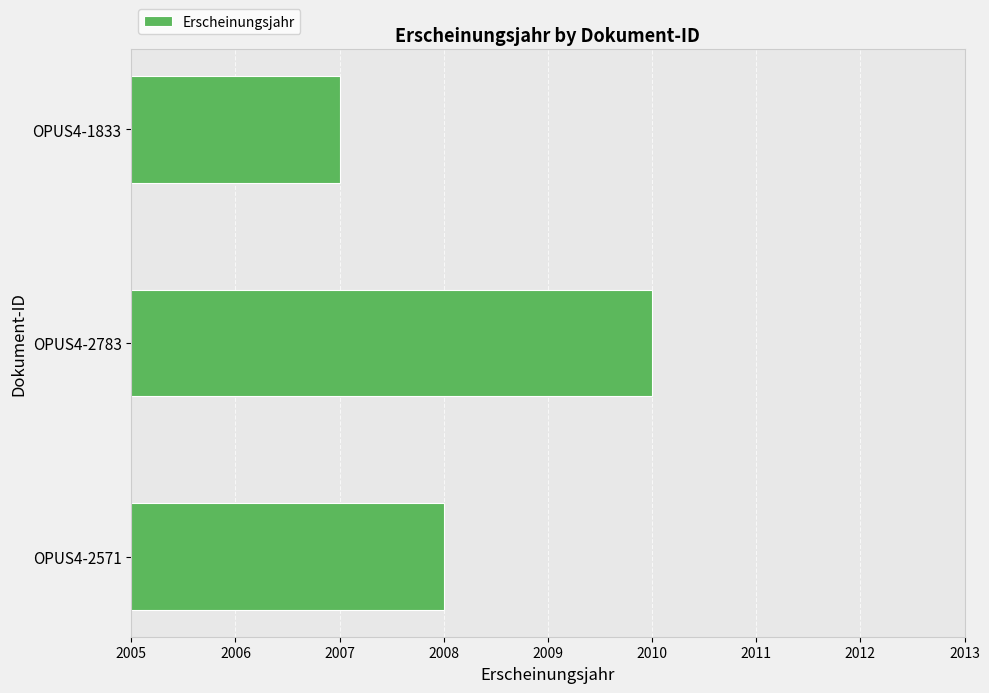

How many data points does each series have?

3